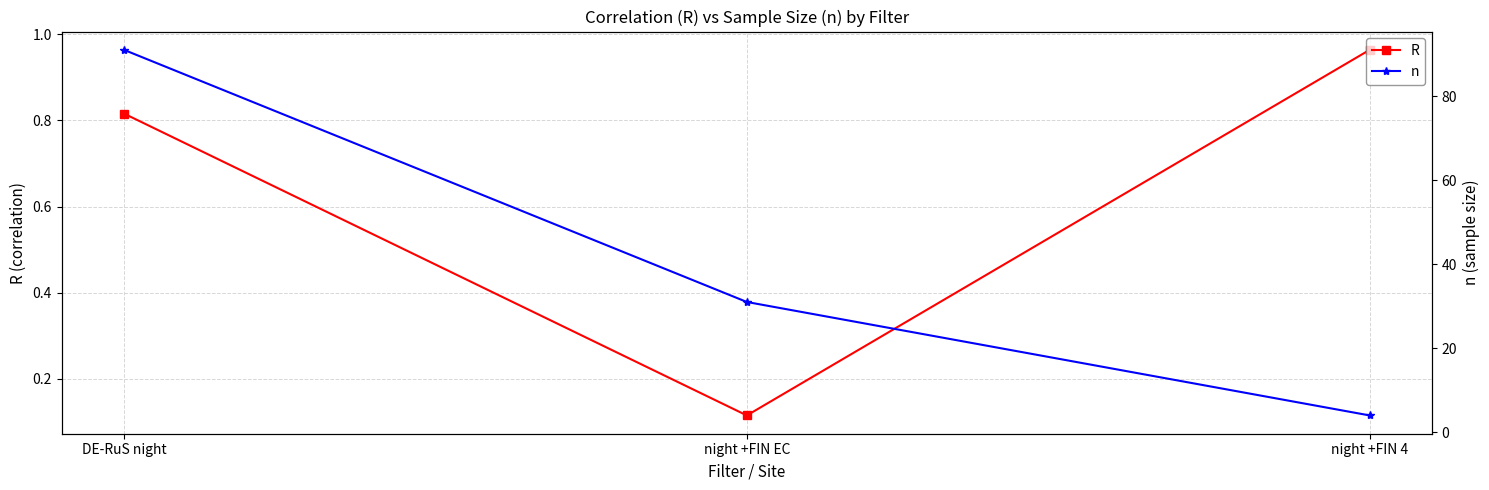

What value does the R series have at night +FIN EC?

0.1